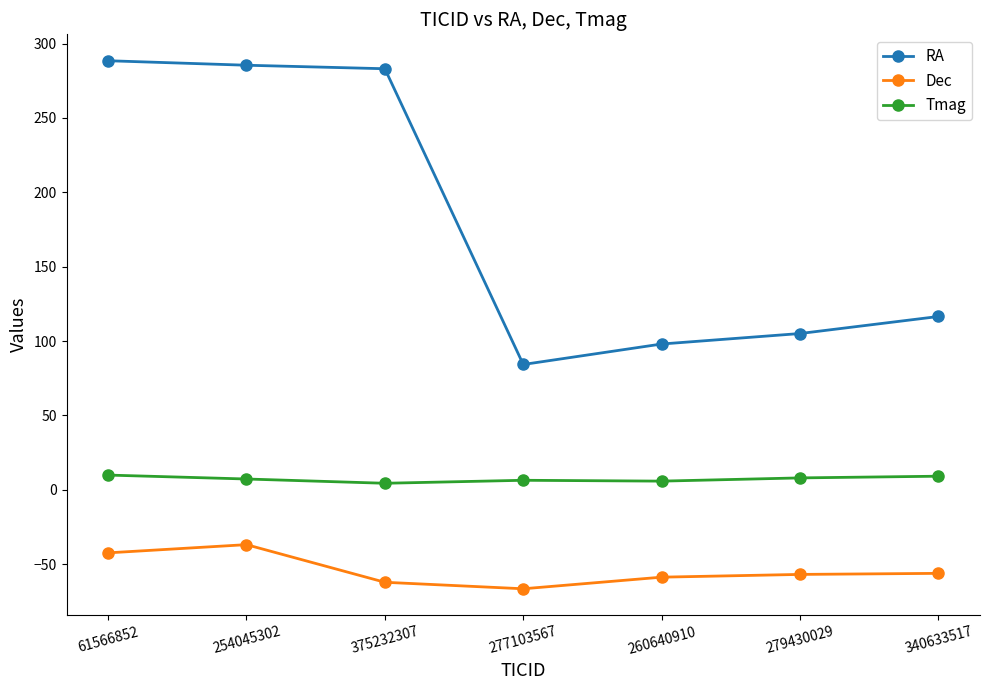

At which category does Dec reach its first local valley?

277103567